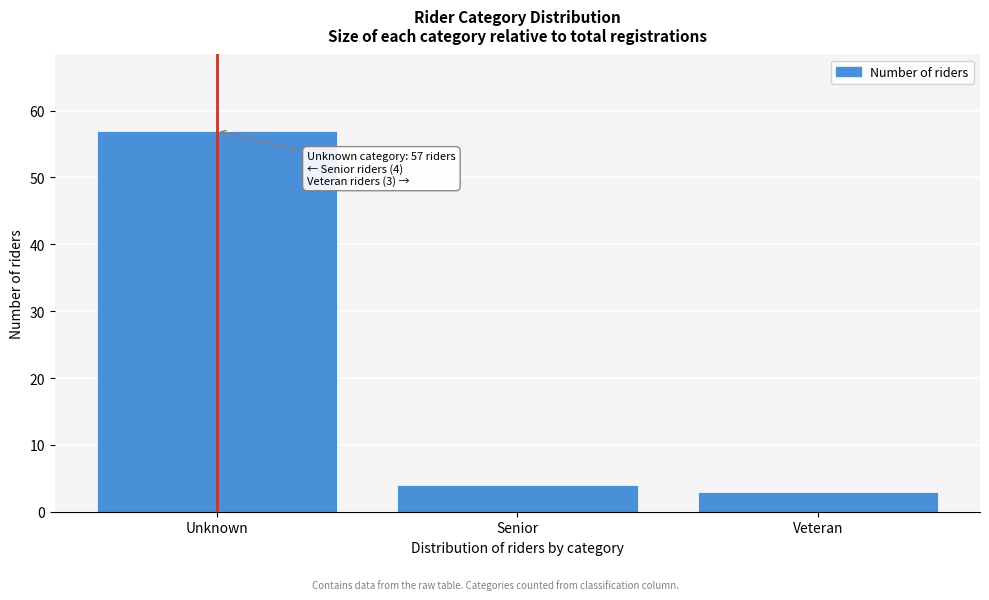

Reading right to left, what are all the values shown in this chart?

3	4	57